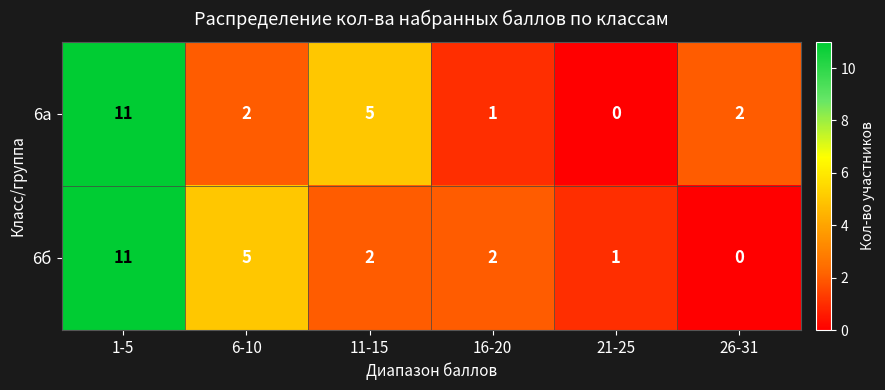

Which category has the highest value in the 6б series?

1-5